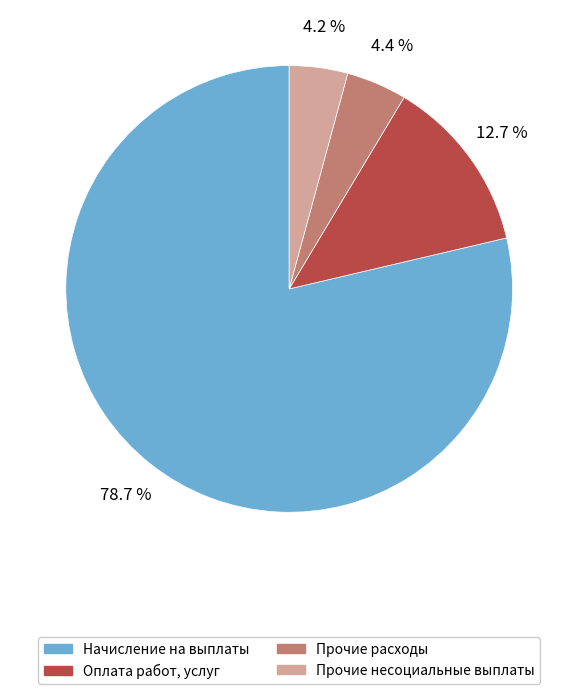

What percentage do Прочие расходы and Оплата работ, услуг together represent?

17.1%